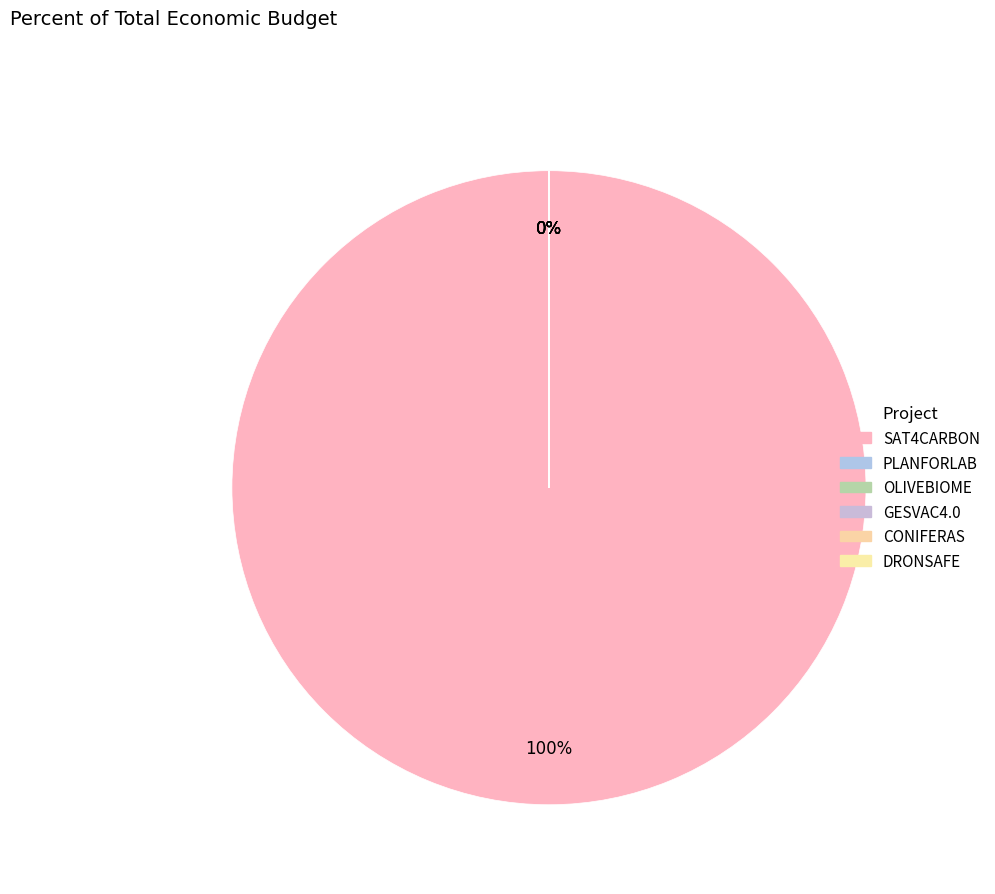

The GESVAC4.0 slice represents 1% of the pie. True or false?

False